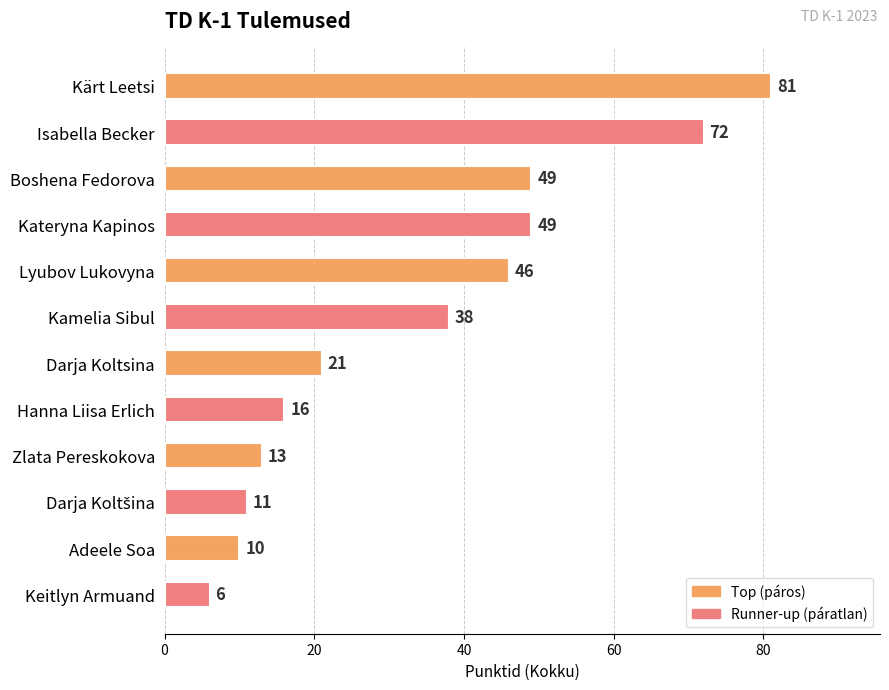

Is it true that the value at Kateryna Kapinos is 49?

True